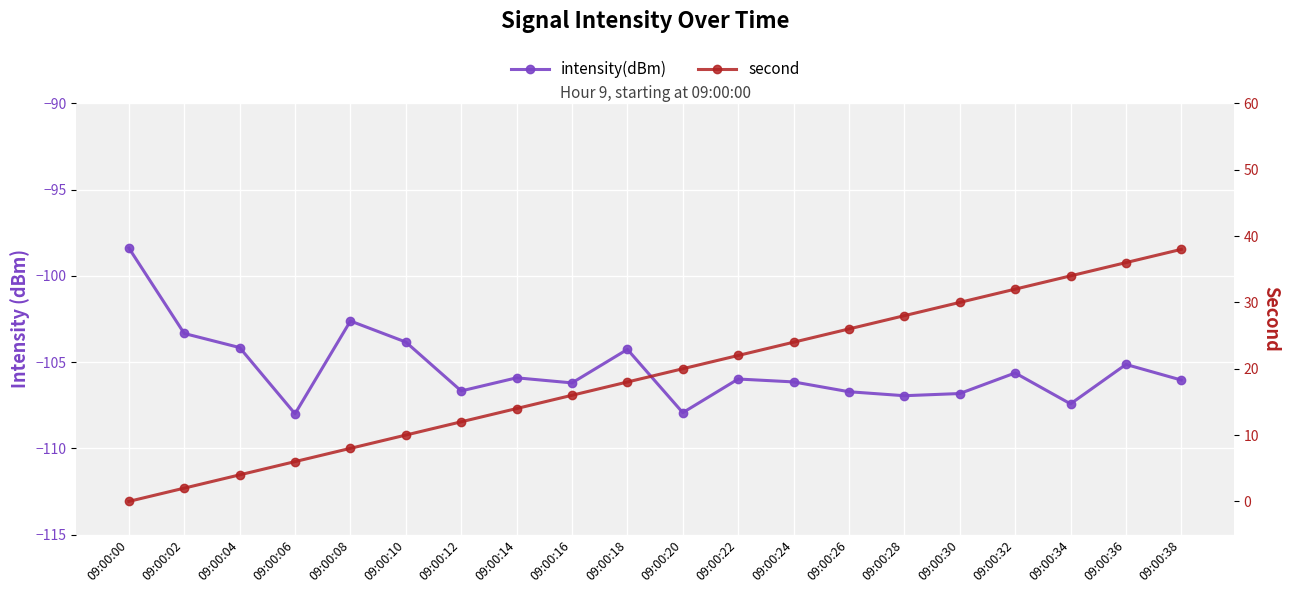

Is the value of second at 09:00:20 greater than the value of intensity(dBm) at 09:00:04?

Yes